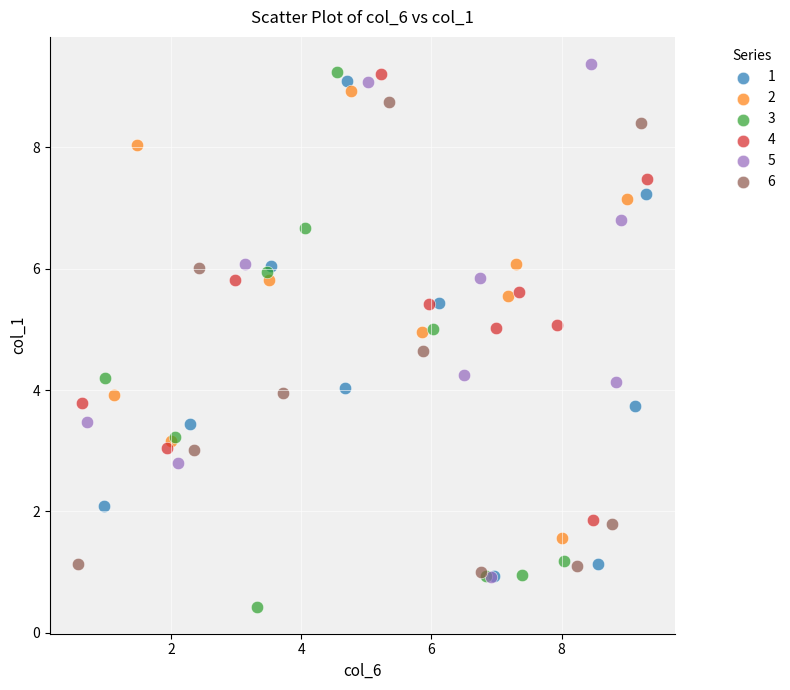

Which series has the largest Y range (max minus min)?

3